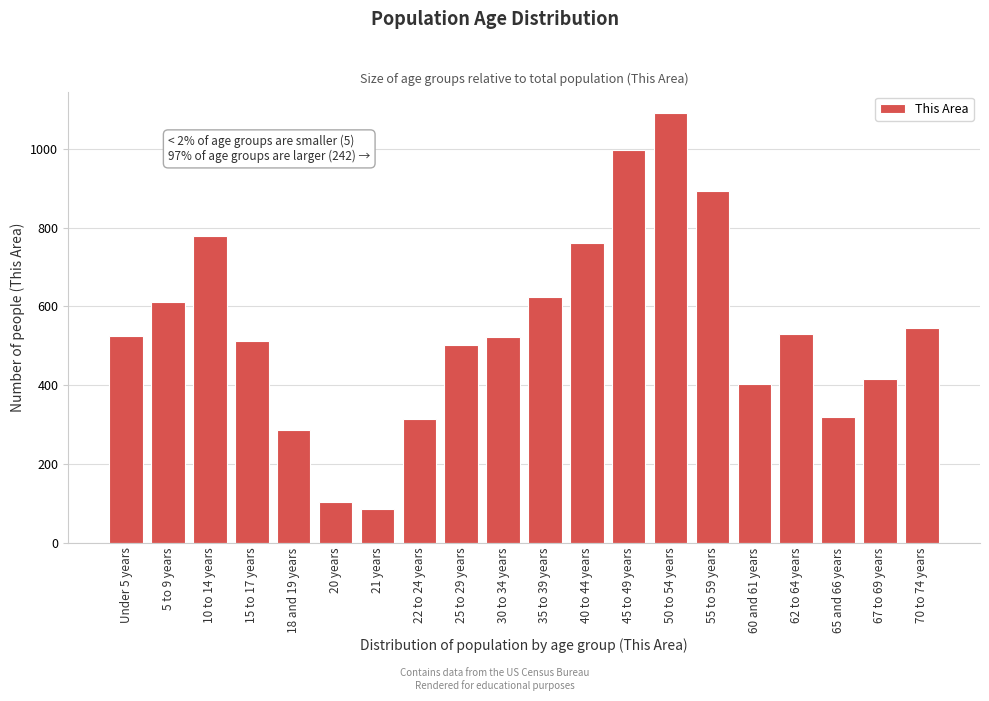

What is the average value?

541